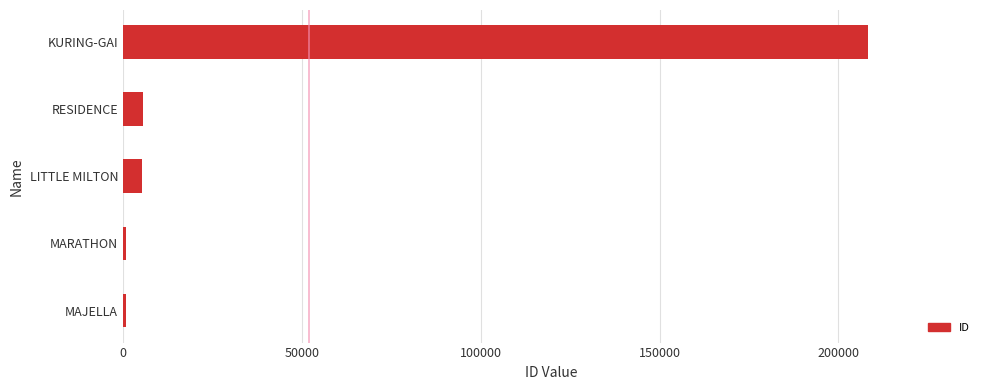

What is the sum of all values?

221046